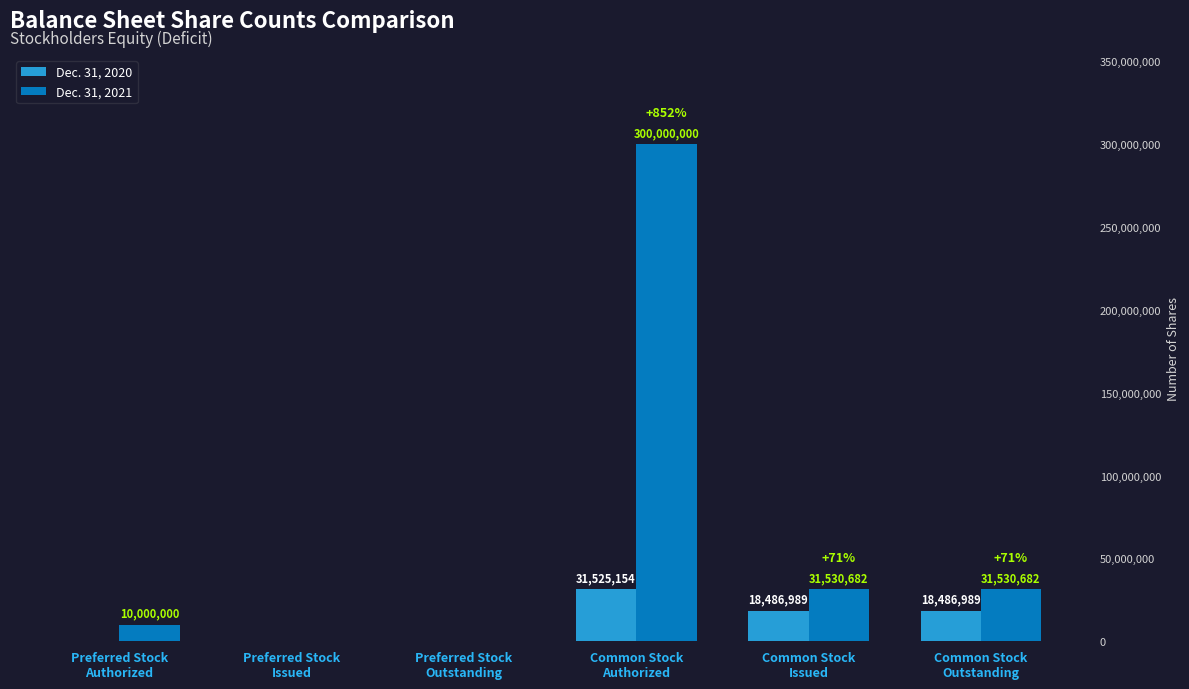

Which series has the largest total across all categories?

Dec. 31, 2021